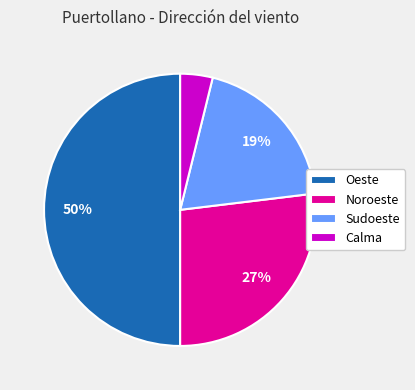

How many segments does this pie chart have?

4